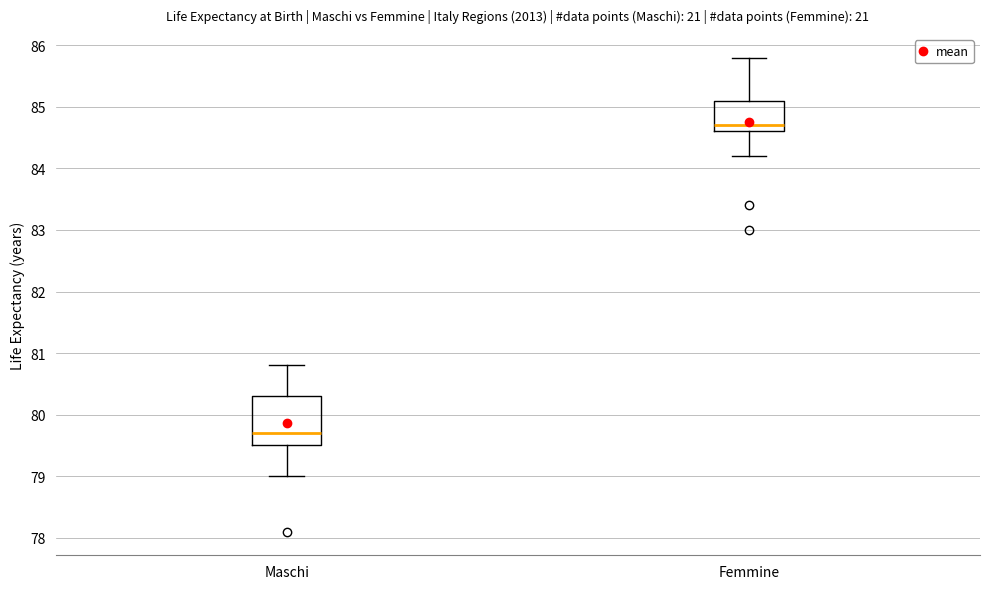

Reading left to right, transcribe this box plot: for each box, give where its median line is, the range the box spans, and where its two whiskers end, as read against the y-axis. The values are not printed on the chart, so give them approximately, as read against the axis.

Maschi: median 79.7, box 79.5 to 80.3, whiskers 79.0 to 80.8
Femmine: median 84.7, box 84.6 to 85.1, whiskers 84.2 to 85.8